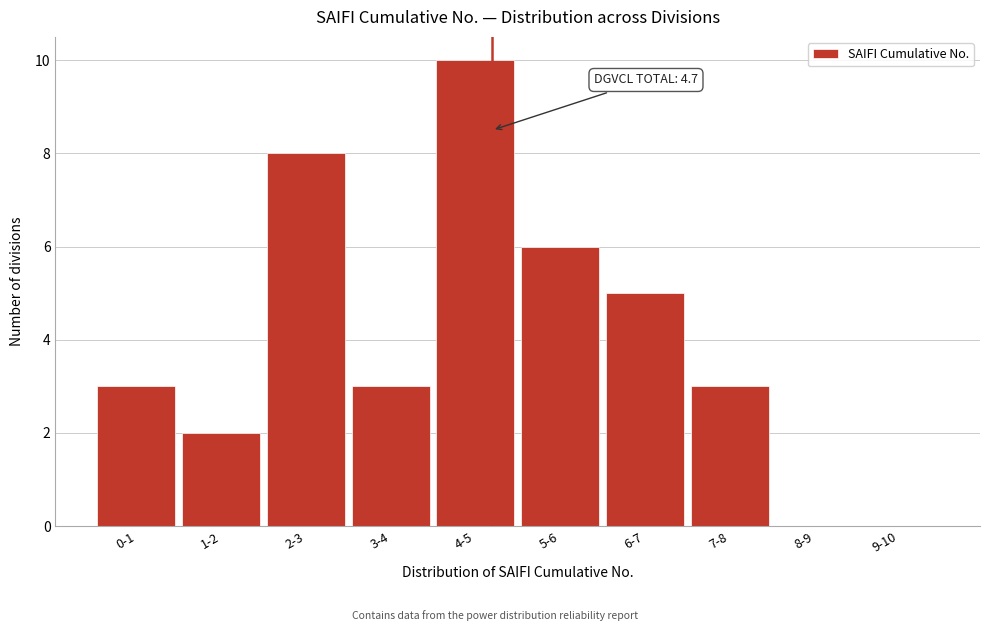

Reading right to left, transcribe all the data shown in this chart.

9-10=0	8-9=0	7-8=3	6-7=5	5-6=6	4-5=10	3-4=3	2-3=8	1-2=2	0-1=3